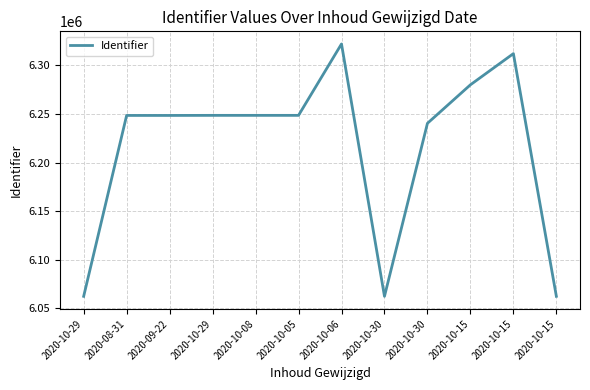

What is the label of the 10th point from the left?

2020-10-15